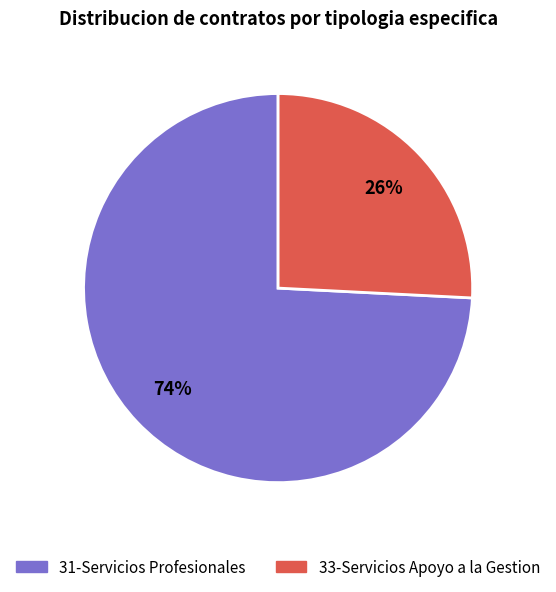

How many segments does this pie chart have?

2